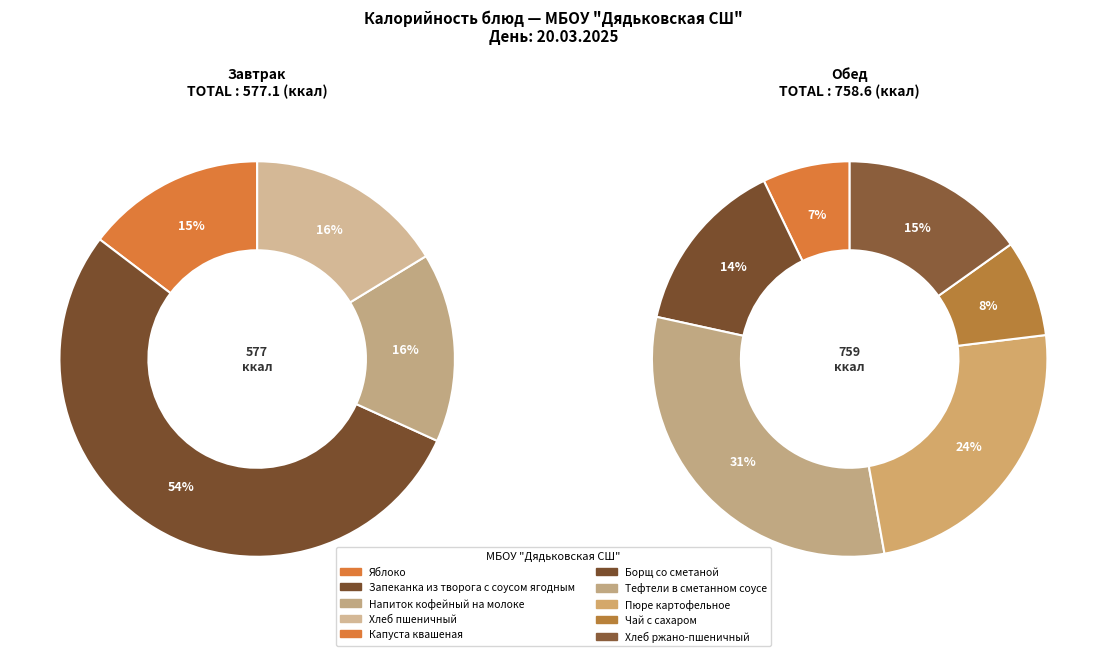

Which slice is the largest?

Запеканка из творога с соусом ягодным